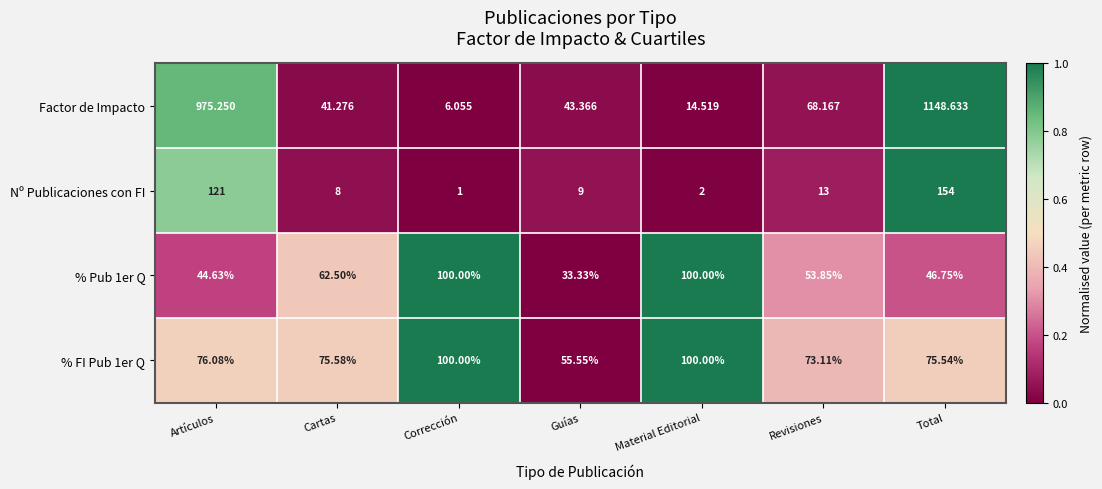

Which series has the largest range (max minus min)?

Factor de Impacto